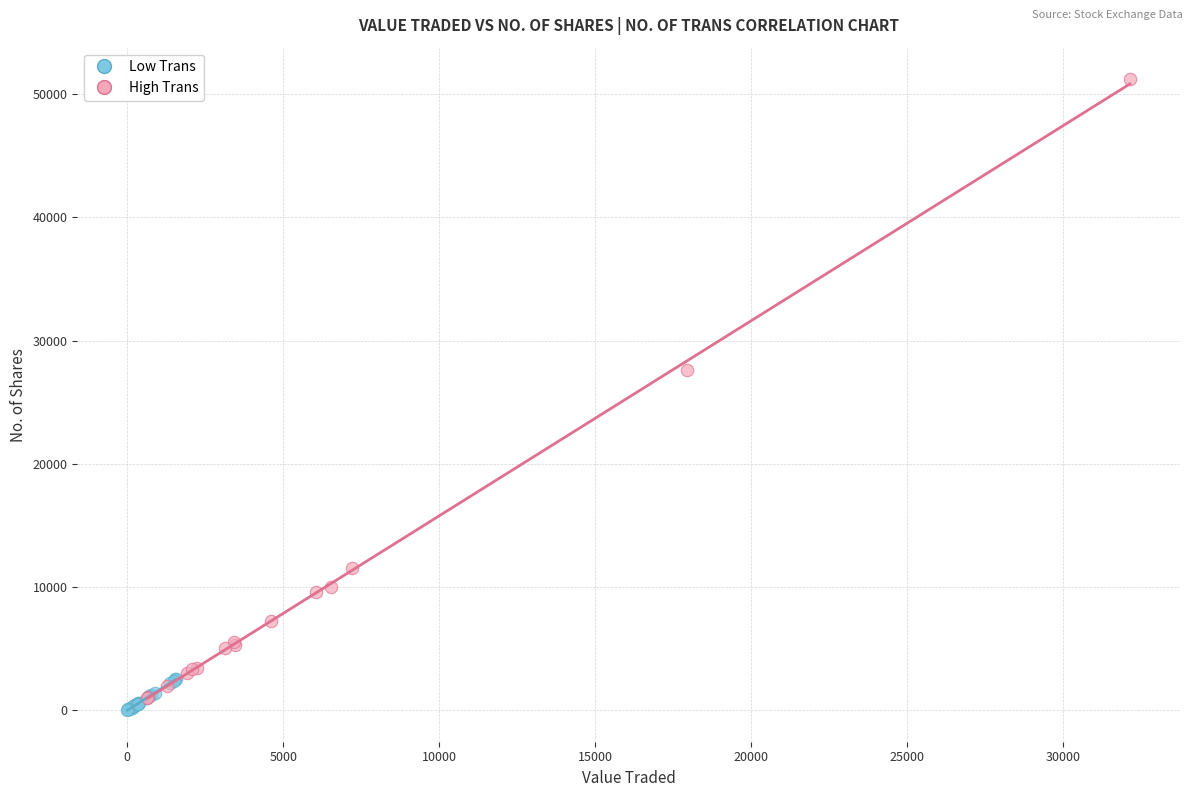

Which series has the widest spread of Y values?

High Trans